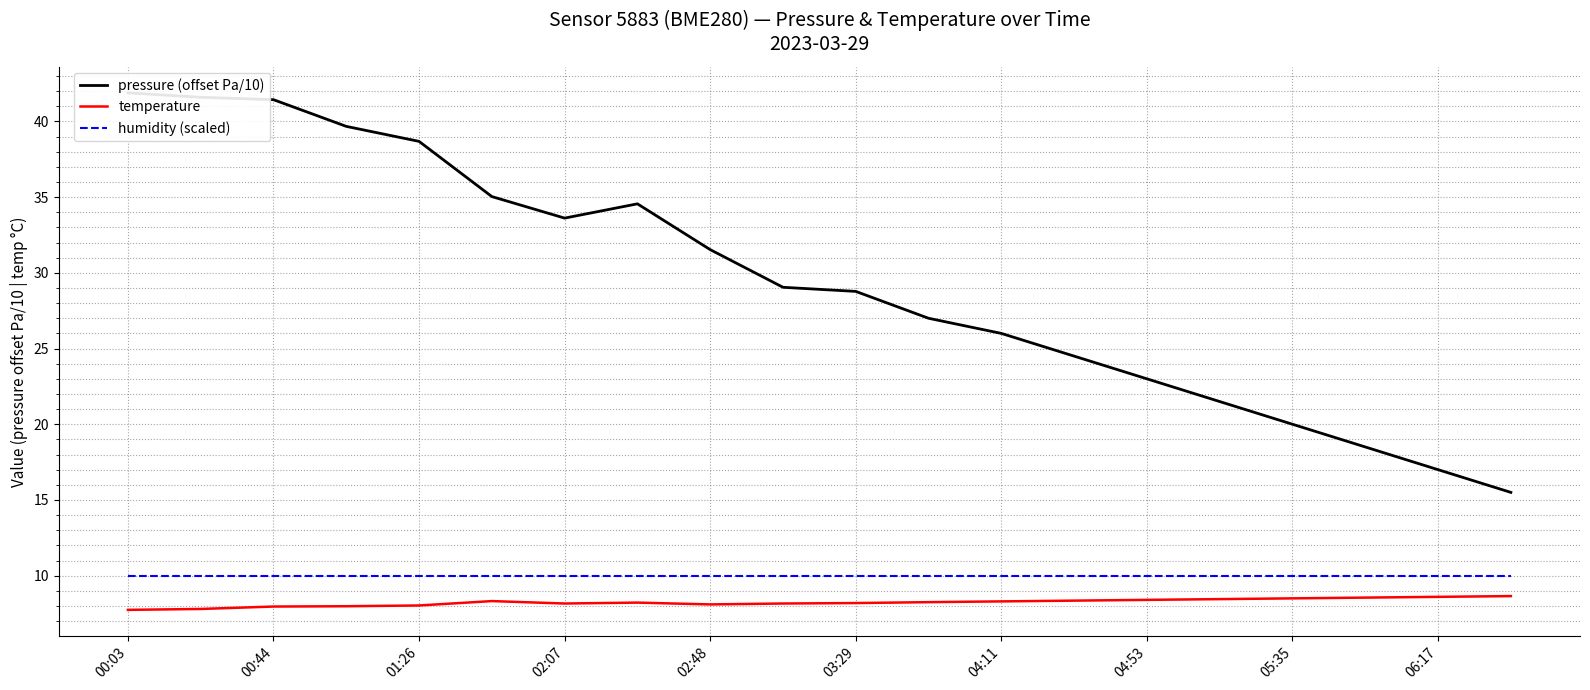

Does the chart display data point markers on the line(s)?

No